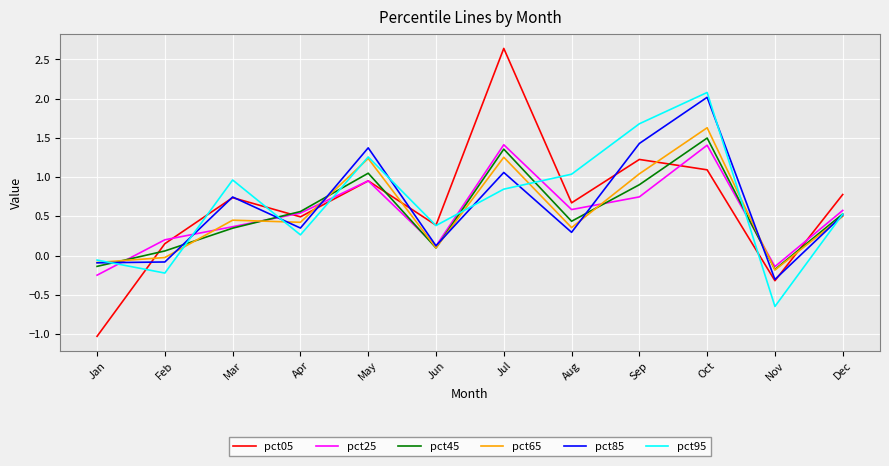

How many interior local peaks does the pct05 series have?

4